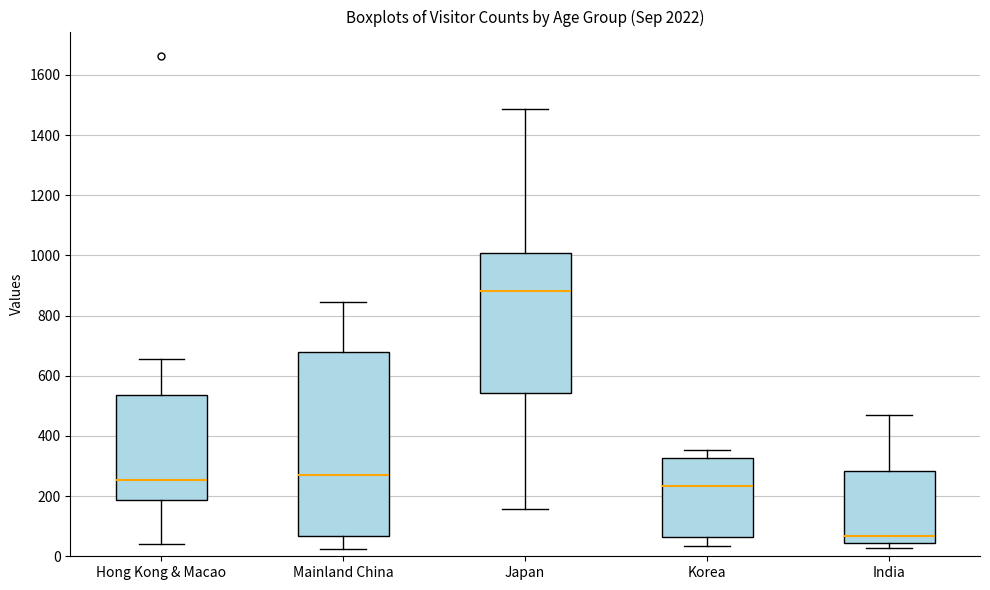

Where does the median line of the box for India sit on the y-axis? The values are not printed on the chart, so give them approximately, as read against the axis.

60